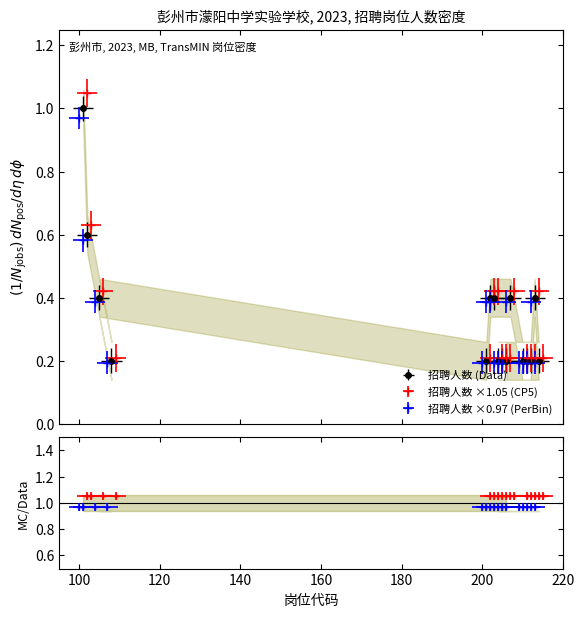

Which label corresponds to the smallest value in the chart?

108